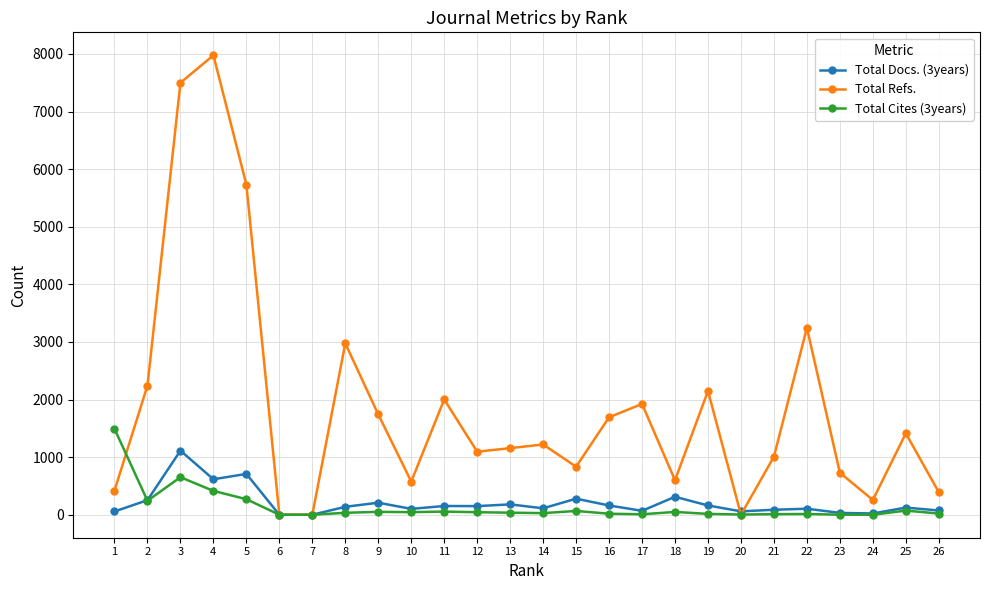

List the series in order of their peak value, highest first.

Total Refs., Total Cites (3years), Total Docs. (3years)